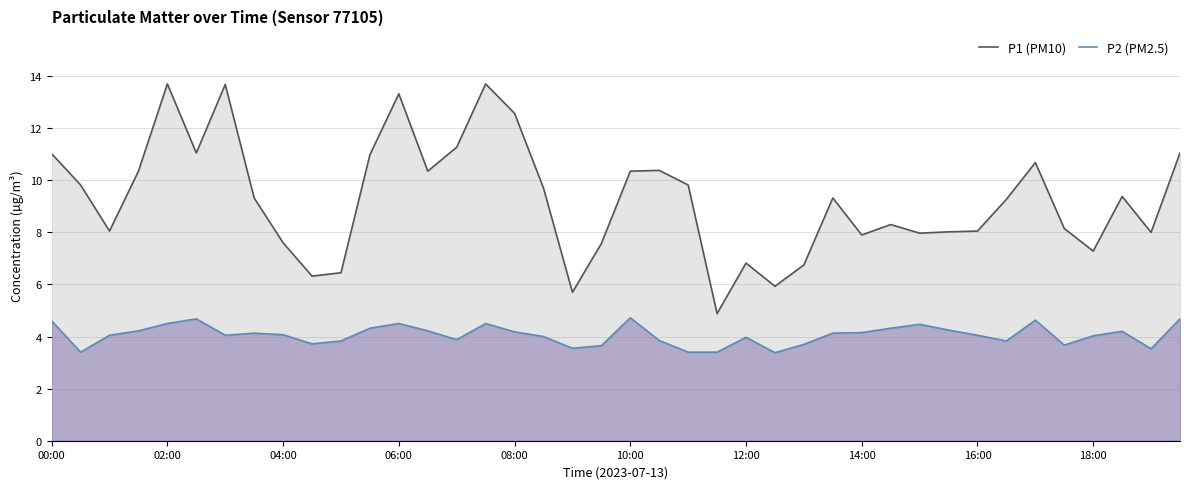

At how many categories does at least one series exceed 10?

15